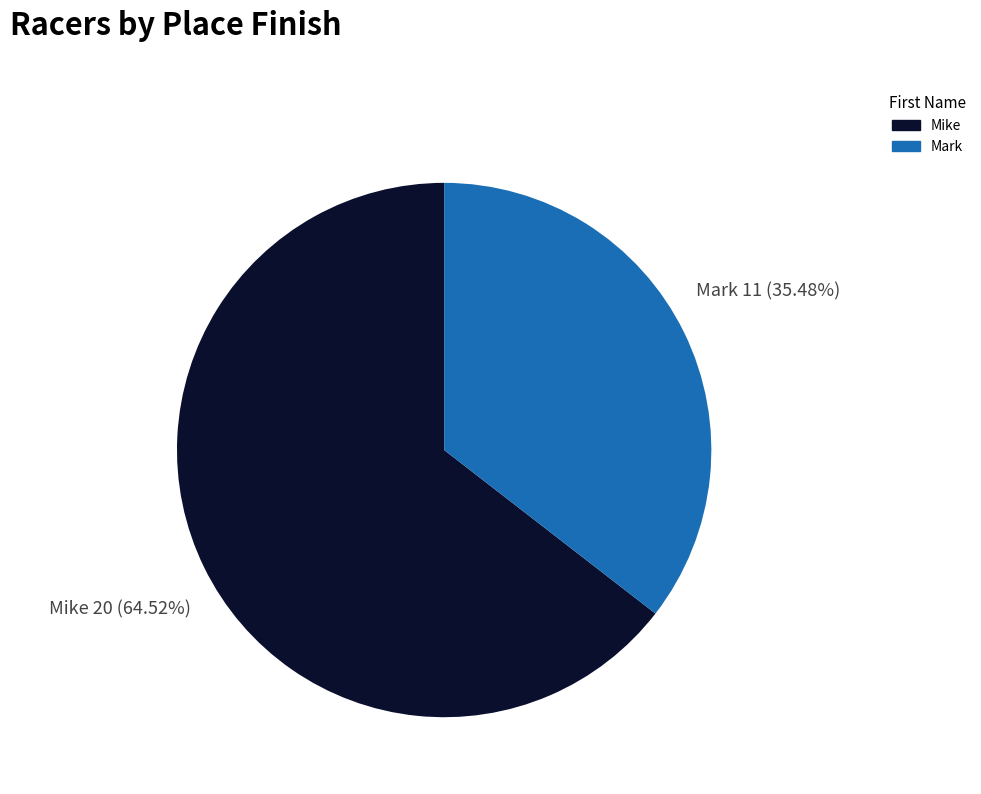

Does any single category account for the majority?

Yes